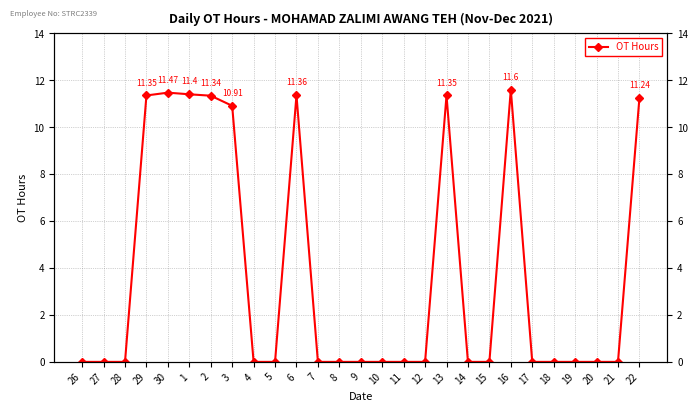

List the labels in order of value, smallest first.

26, 27, 28, 4, 5, 7, 8, 9, 10, 11, 12, 14, 15, 17, 18, 19, 20, 21, 3, 22, 2, 29, 13, 6, 1, 30, 16